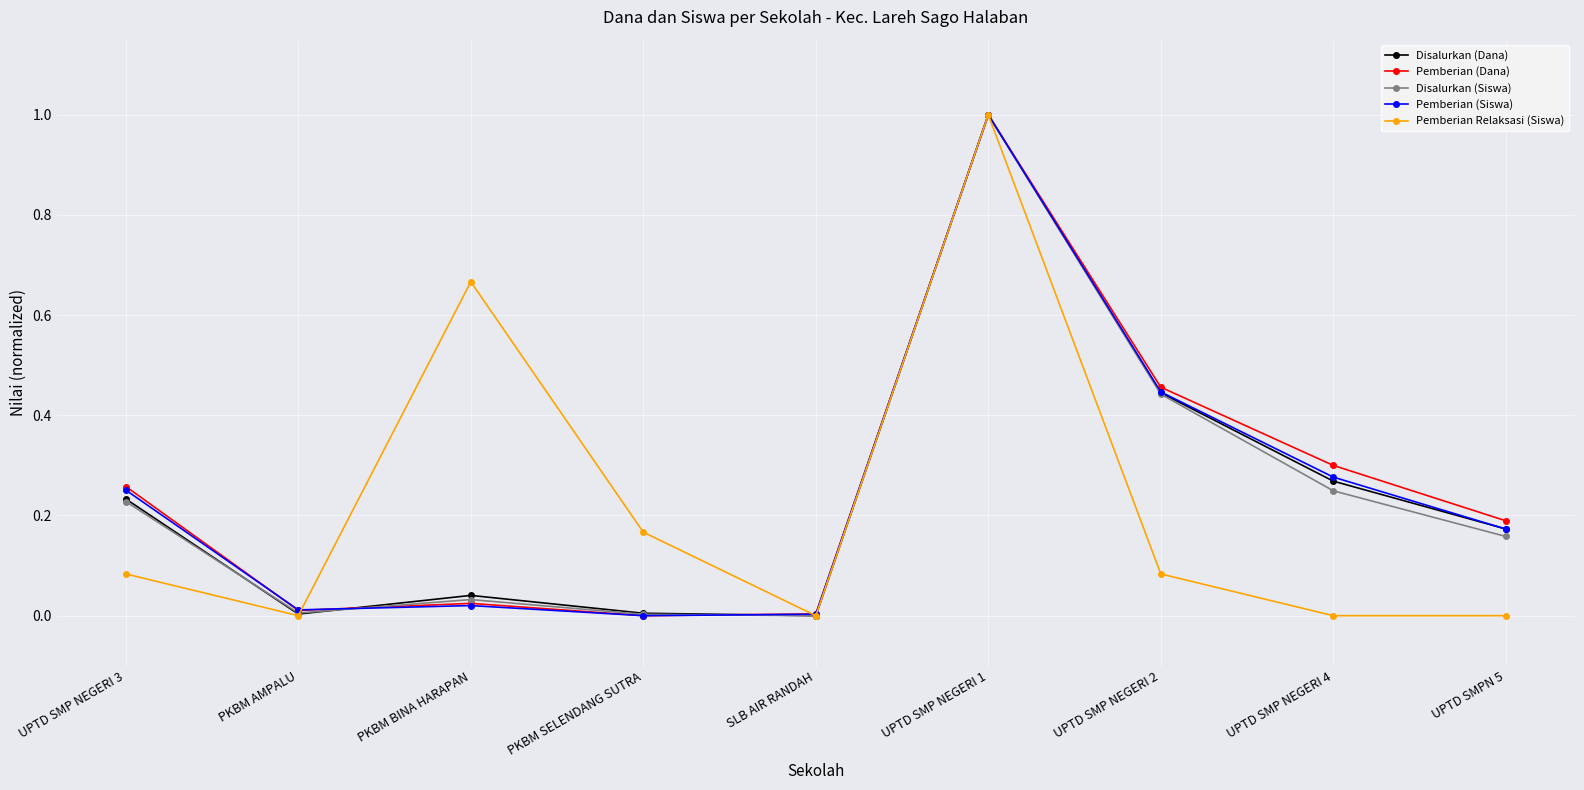

Is the value of Pemberian (Dana) at PKBM SELENDANG SUTRA greater than the value of Pemberian (Siswa) at UPTD SMP NEGERI 1?

No